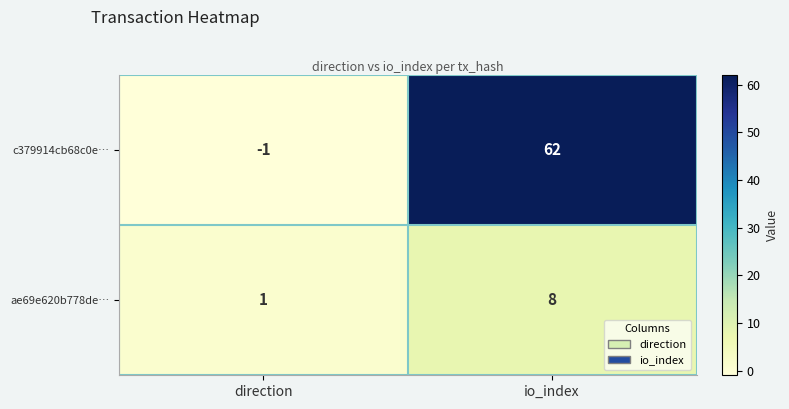

What is the smallest value displayed?

-1